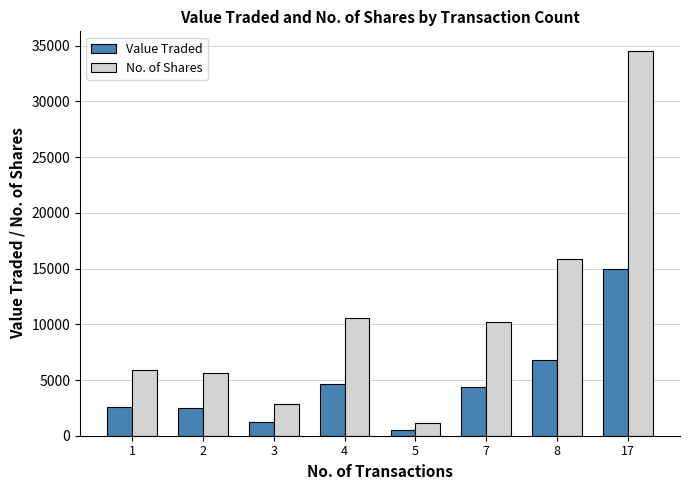

Rank the series by their average value, from highest to lowest.

No. of Shares, Value Traded